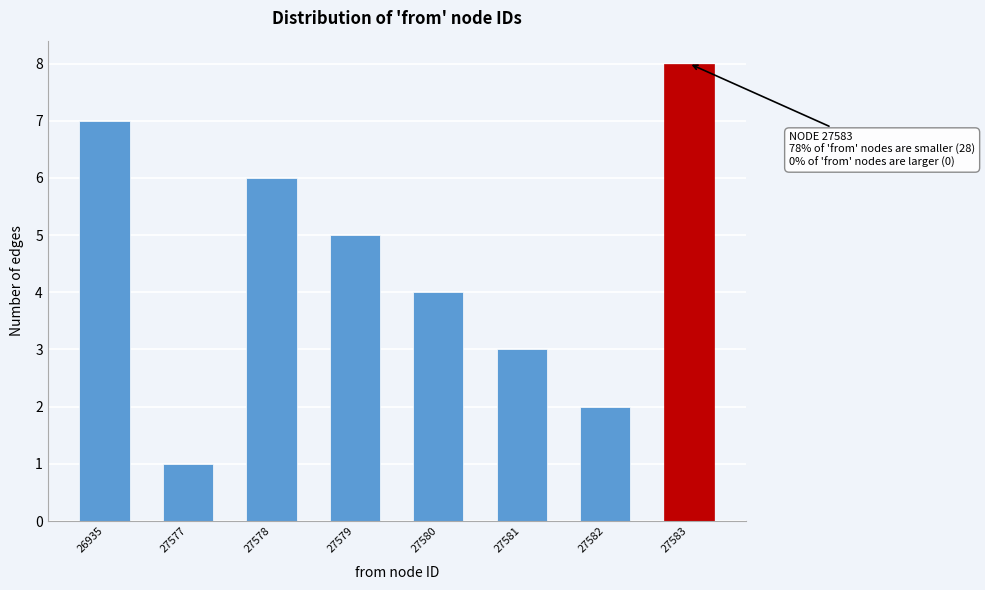

Reading left to right, what are all the values shown in this chart?

26935=7	27577=1	27578=6	27579=5	27580=4	27581=3	27582=2	27583=8